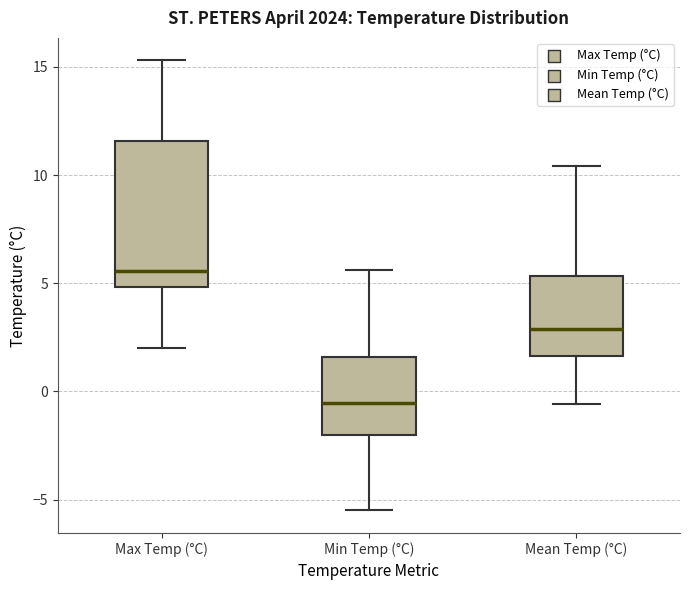

Reading left to right, read every box against the y-axis: the position of its median line, the range the box covers, and the ends of its whiskers. The values are not printed on the chart, so give them approximately, as read against the axis.

Max Temp (°C): median 5.5, box 5.0 to 11.5, whiskers 2.0 to 15.5
Min Temp (°C): median -0.5, box -2.0 to 1.5, whiskers -5.5 to 5.5
Mean Temp (°C): median 3.0, box 1.5 to 5.5, whiskers -0.5 to 10.5